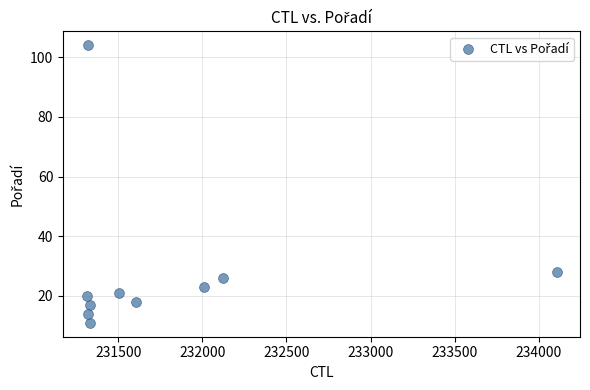

What Y value in the scatter plot is closest to 57?

28